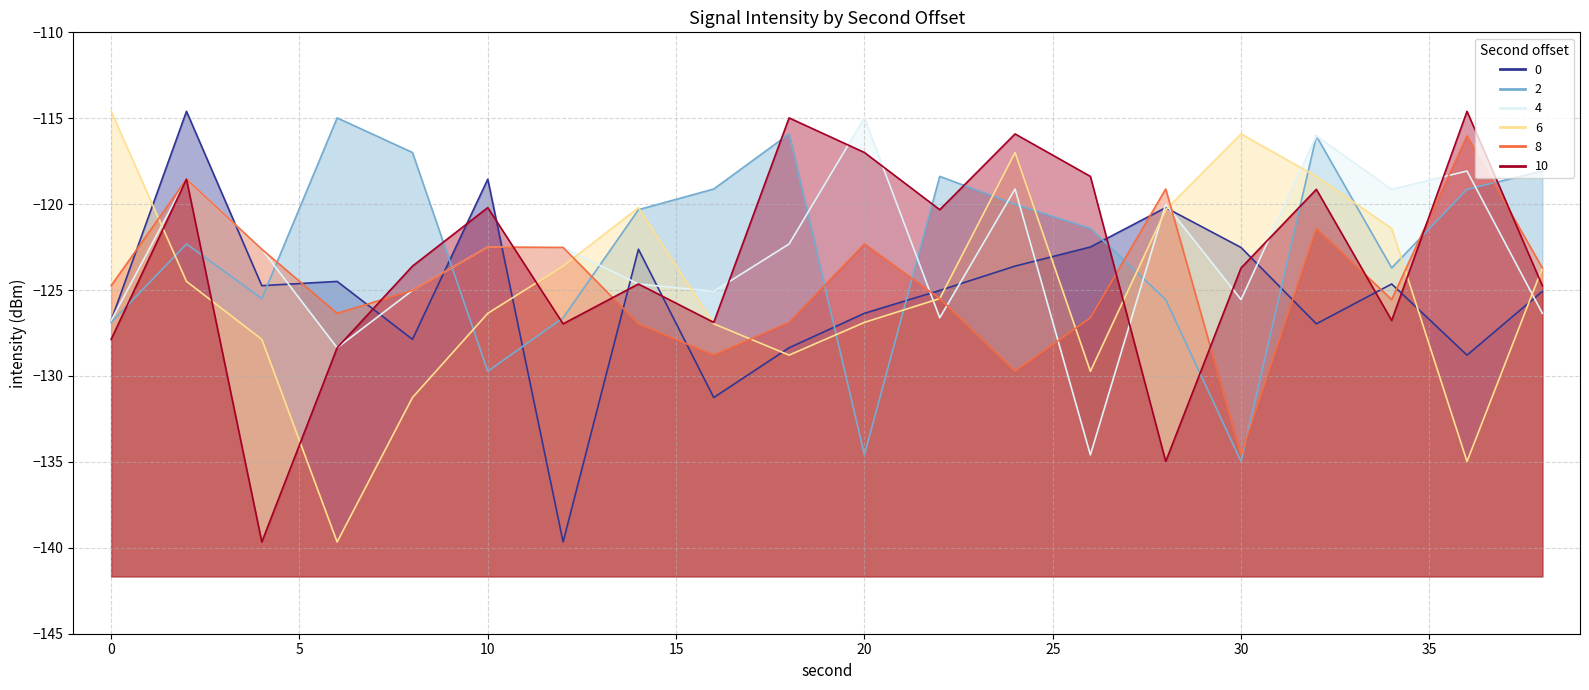

What is the minimum value for 2?

-135.0